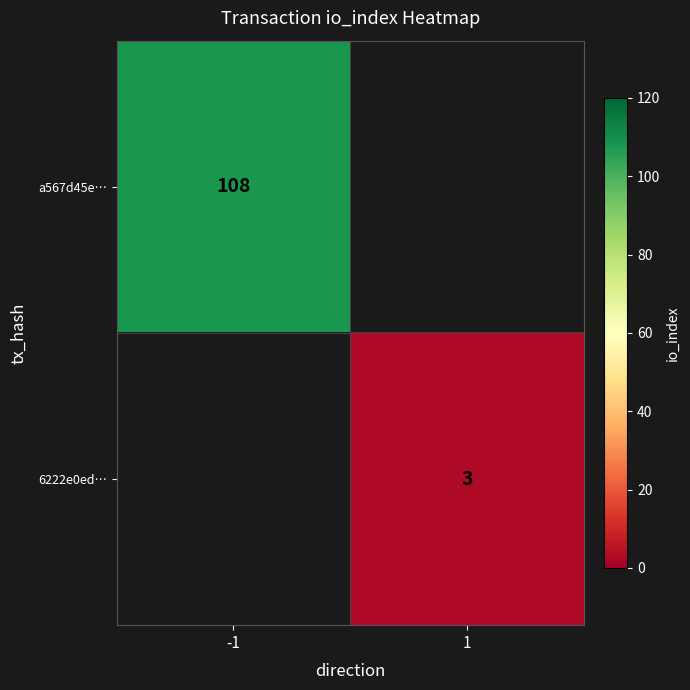

Is the value of 6222e0ed… at 1 greater than the value of a567d45e… at -1?

No